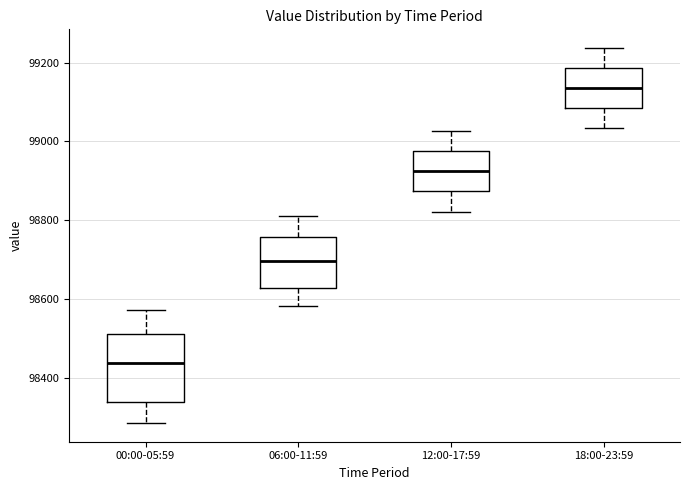

Reading left to right, transcribe this box plot: for each box, give where its median line is, the range the box spans, and where its two whiskers end, as read against the y-axis. The values are not printed on the chart, so give them approximately, as read against the axis.

00:00-05:59: median 98440, box 98340 to 98520, whiskers 98280 to 98580
06:00-11:59: median 98700, box 98620 to 98760, whiskers 98580 to 98820
12:00-17:59: median 98920, box 98880 to 98980, whiskers 98820 to 99020
18:00-23:59: median 99140, box 99080 to 99180, whiskers 99040 to 99240